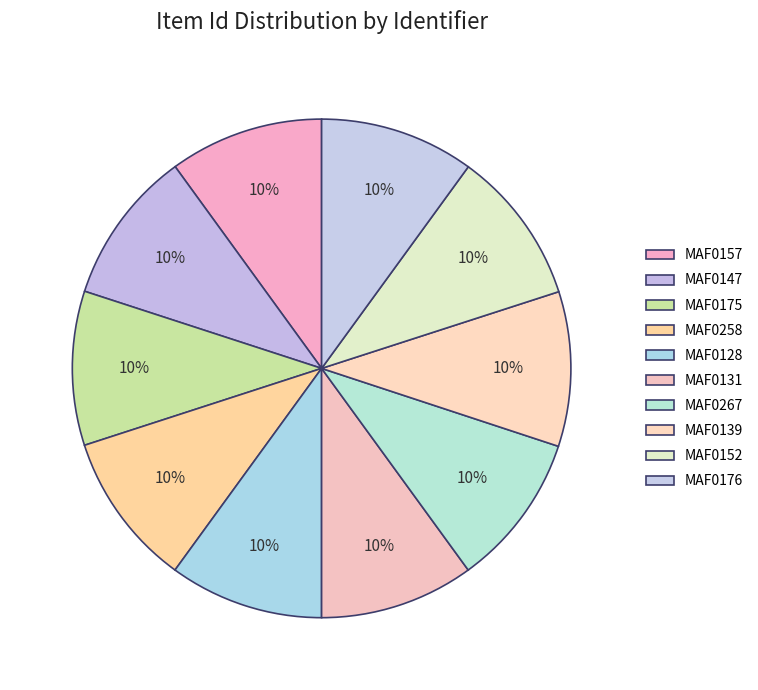

How many segments does this pie chart have?

10